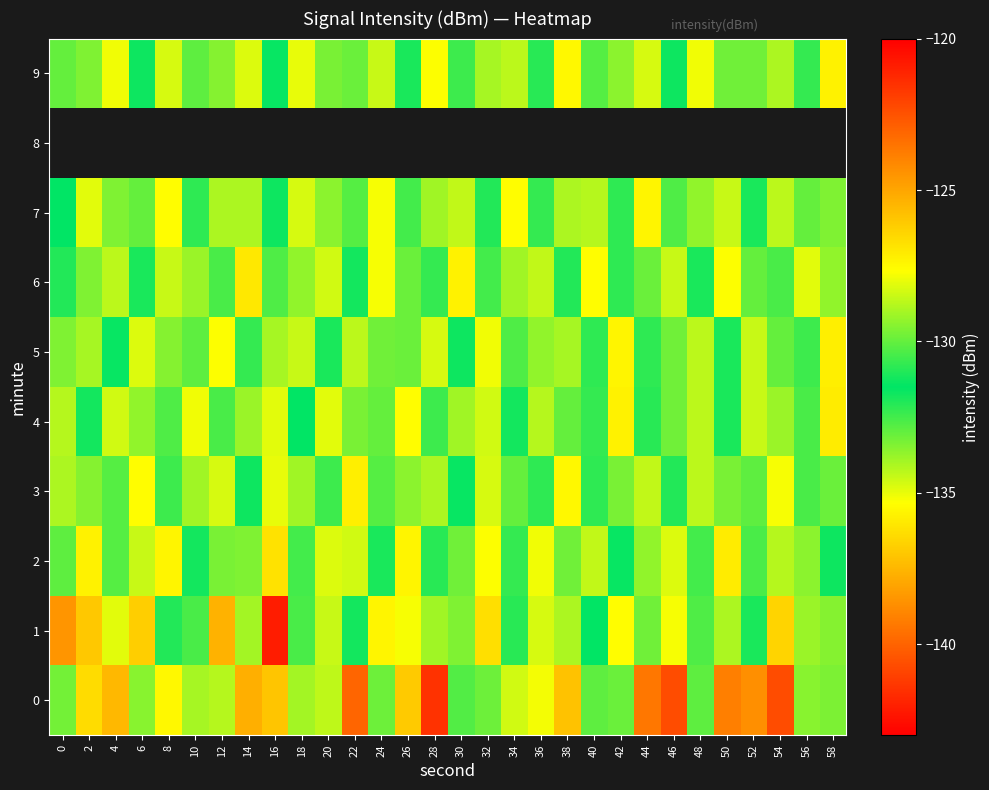

Rank the series at 16 from highest to lowest value.

0, 2, 3, 5, 7, 4, 1, 8, 9, 6